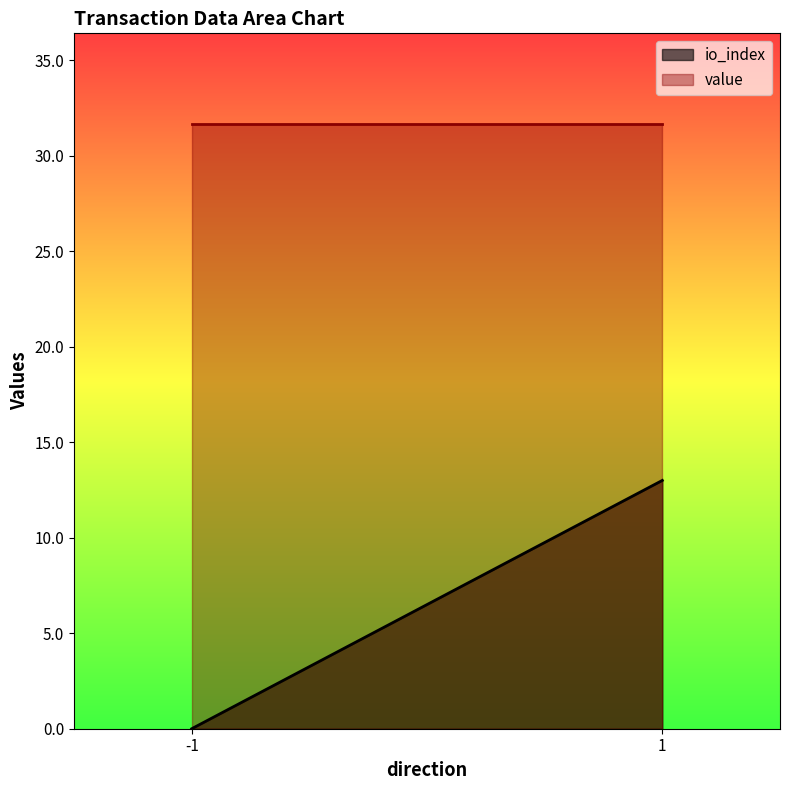

Rank the series by their maximum value, from lowest to highest.

io_index, value